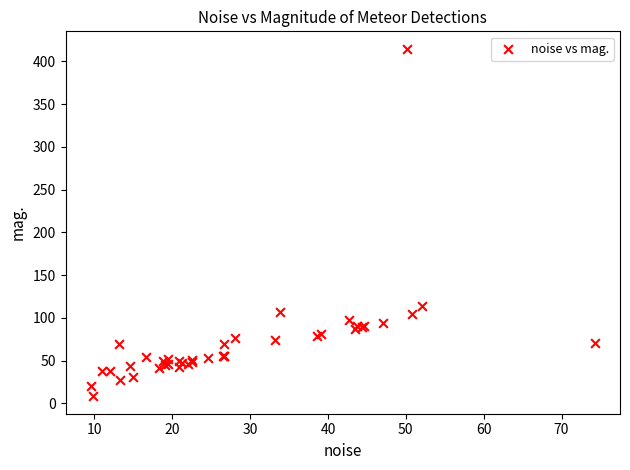

What Y value in the scatter plot is closest to 211?

113.6